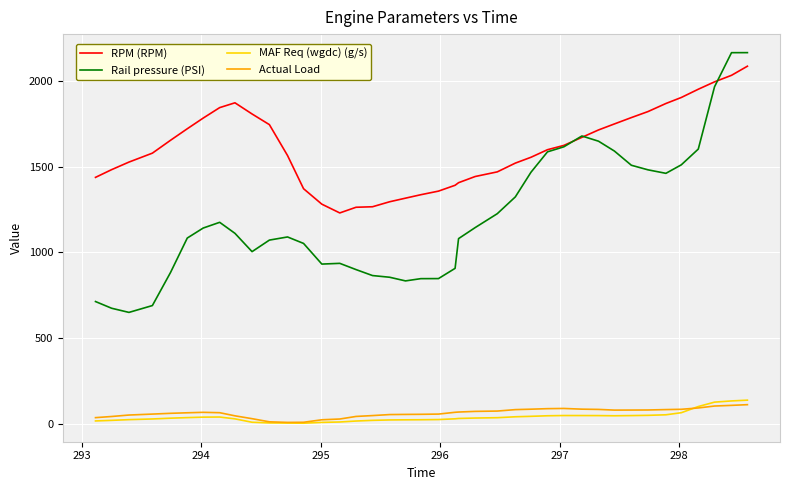

Which series has the largest total across all categories?

RPM (RPM)